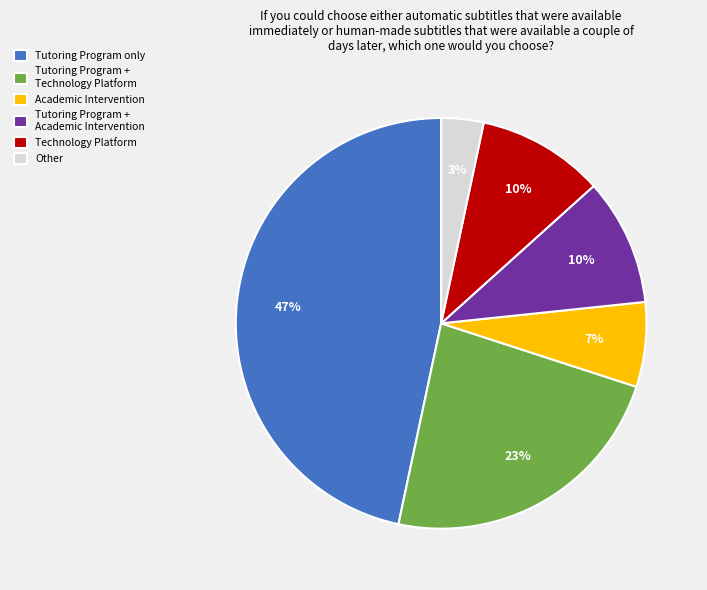

To the nearest percent, what percentage of the pie is Technology Platform?

10%